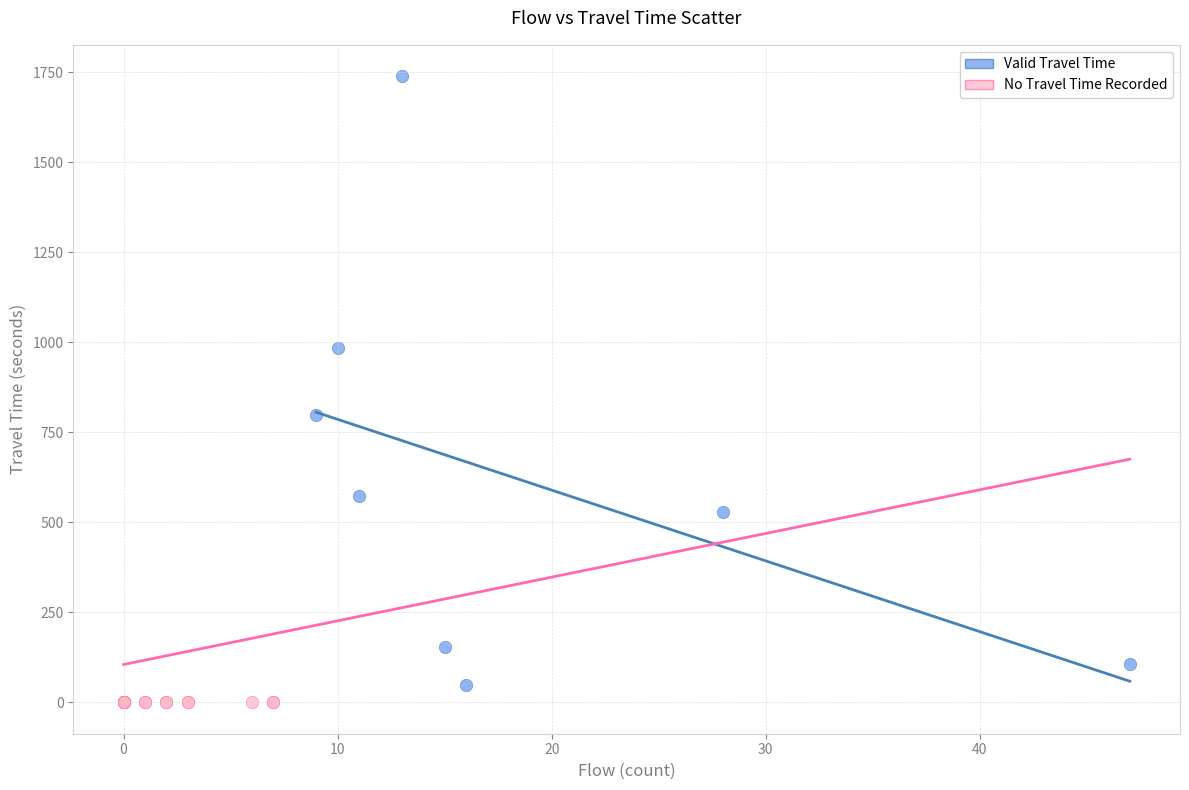

Which series reaches the maximum Y coordinate?

Valid Travel Time